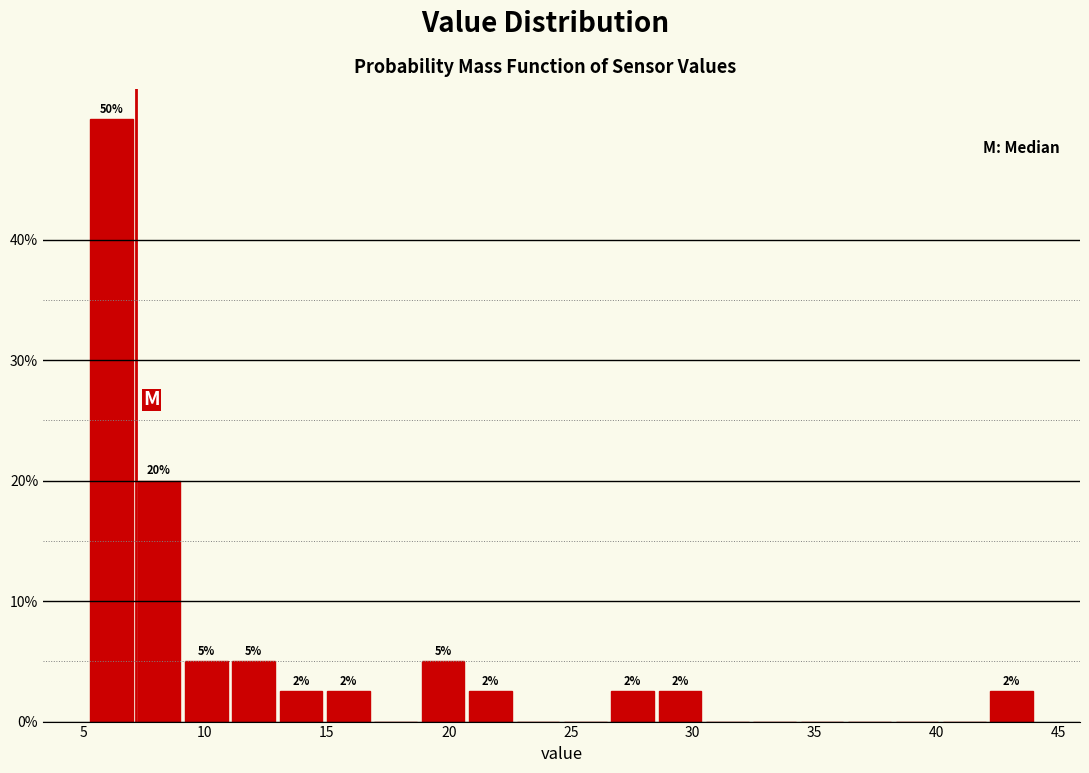

Read against the x-axis, roughly where is the centre of the tallest bar?

6.0